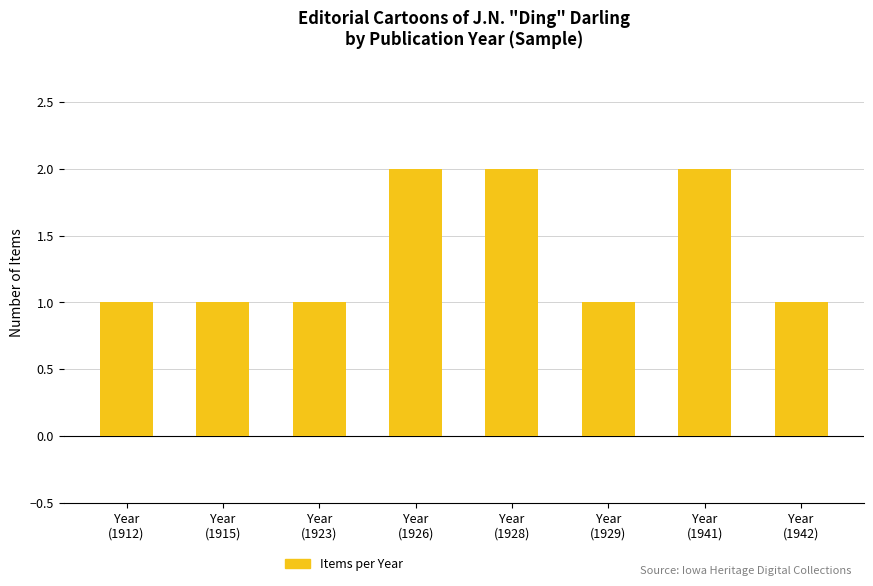

How many bars are there in total?

8